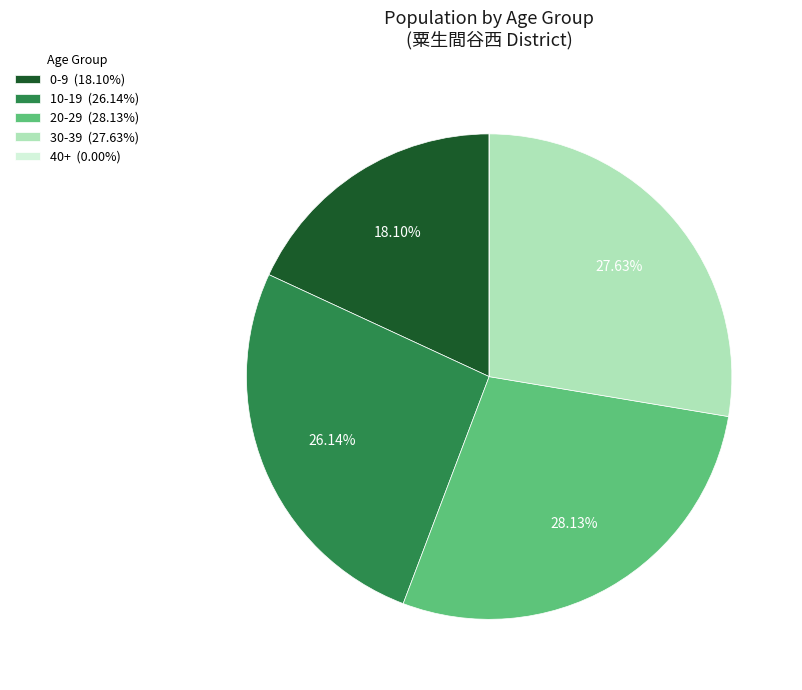

Is there a majority slice in this chart?

No